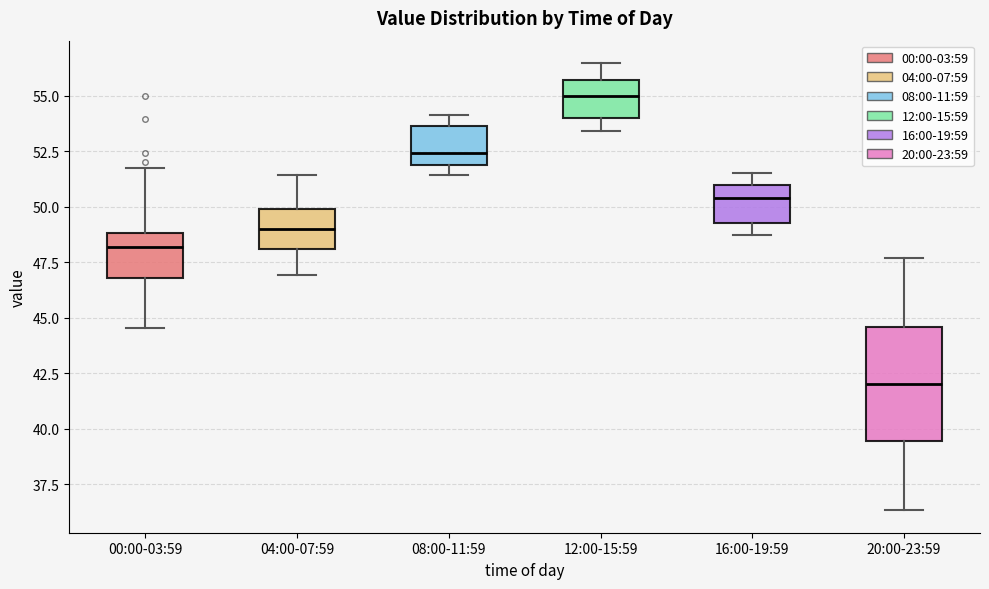

Reading left to right, transcribe this box plot: for each box, give where its median line is, the range the box spans, and where its two whiskers end, as read against the y-axis. The values are not printed on the chart, so give them approximately, as read against the axis.

00:00-03:59: median 48.0, box 47.0 to 49.0, whiskers 44.5 to 51.5
04:00-07:59: median 49.0, box 48.0 to 50.0, whiskers 47.0 to 51.5
08:00-11:59: median 52.5, box 52.0 to 53.5, whiskers 51.5 to 54.0
12:00-15:59: median 55.0, box 54.0 to 55.5, whiskers 53.5 to 56.5
16:00-19:59: median 50.5, box 49.5 to 51.0, whiskers 48.5 to 51.5
20:00-23:59: median 42.0, box 39.5 to 44.5, whiskers 36.5 to 47.5